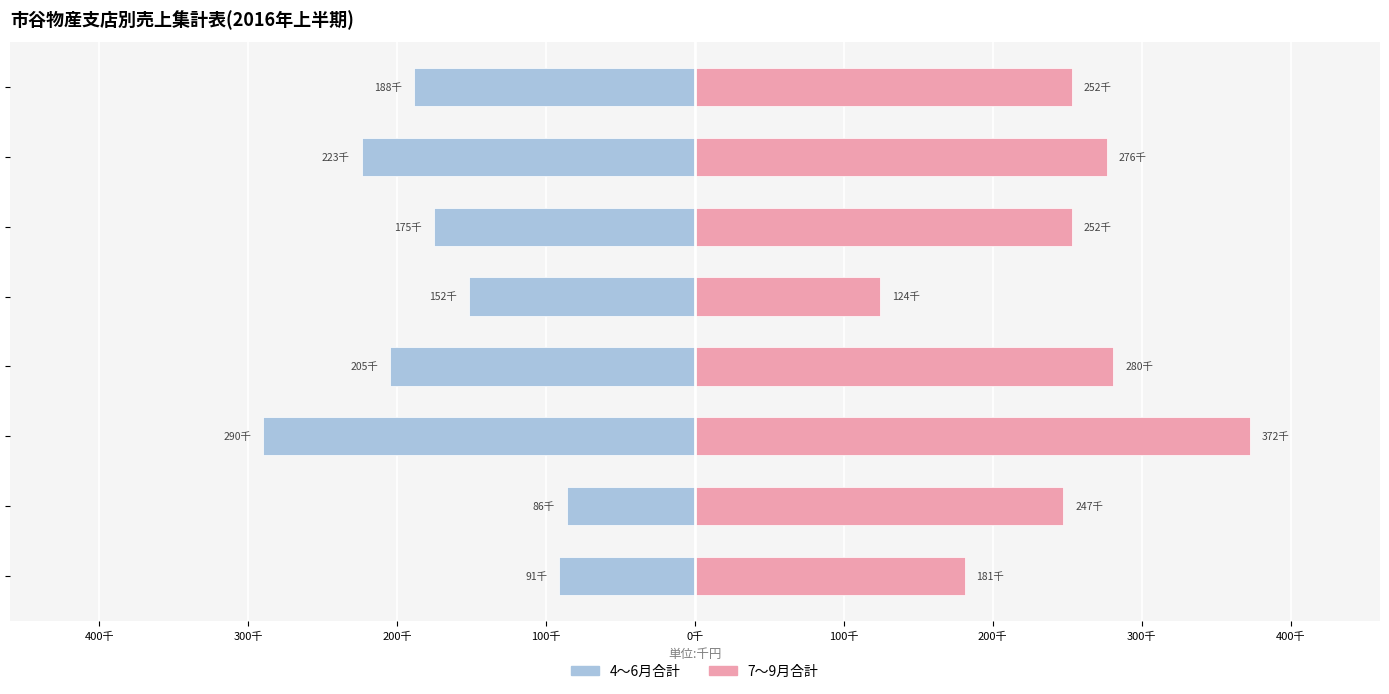

At 静岡支店, list the series in order from smallest to largest.

4〜6月合計, 7〜9月合計